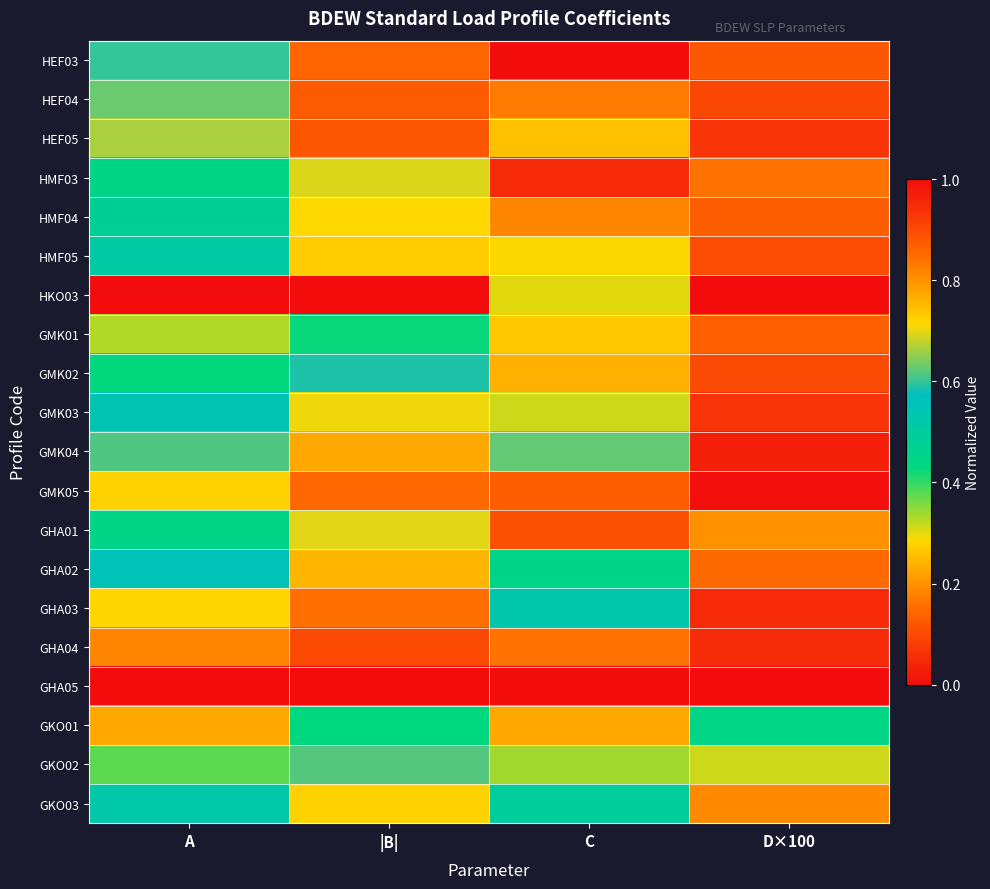

How many series are shown in this chart?

20